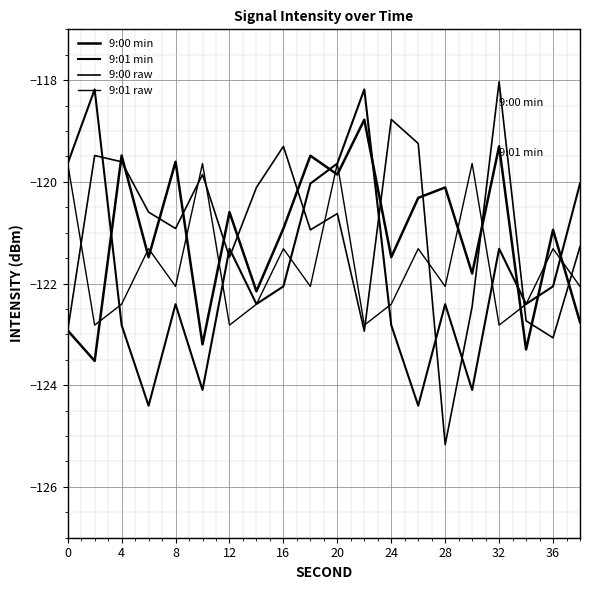

How many lines are shown in the chart?

4